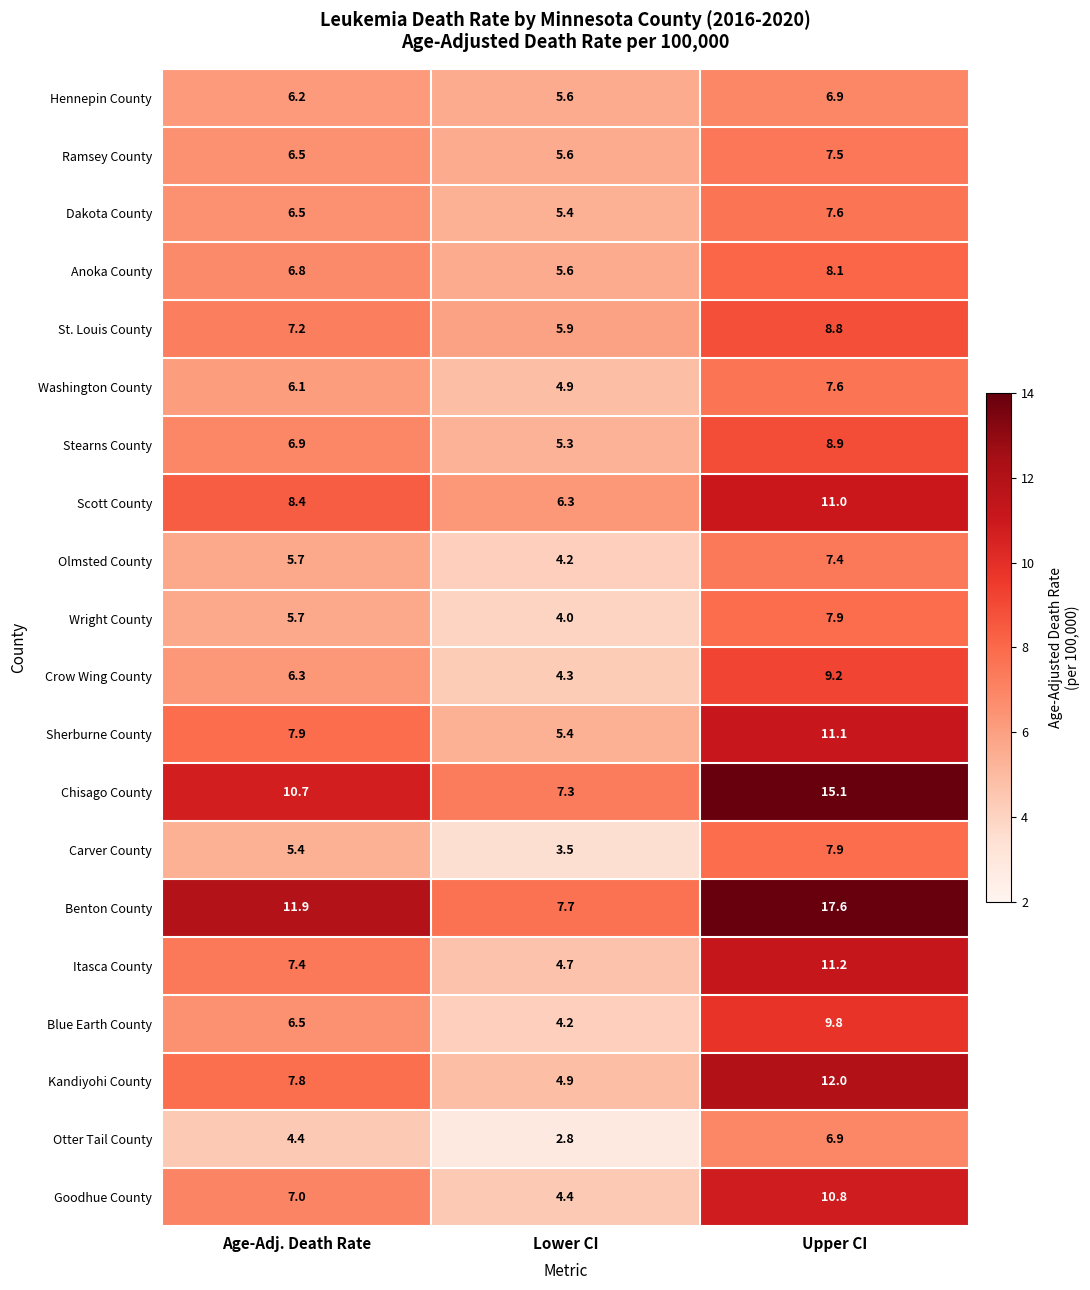

What is the difference between the highest and lowest values at Lower CI?

4.9